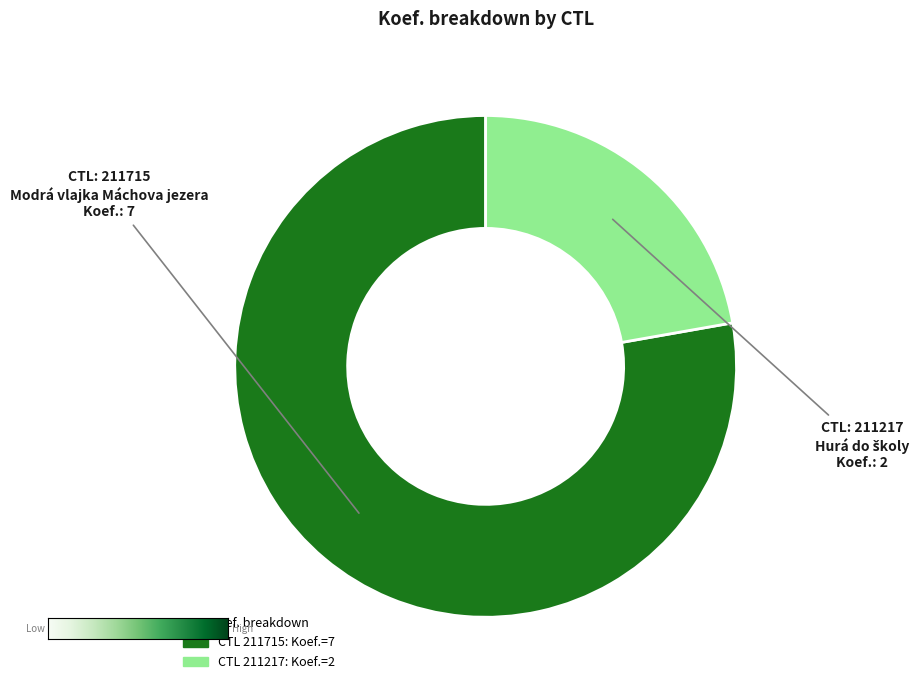

Is there a majority slice in this chart?

Yes